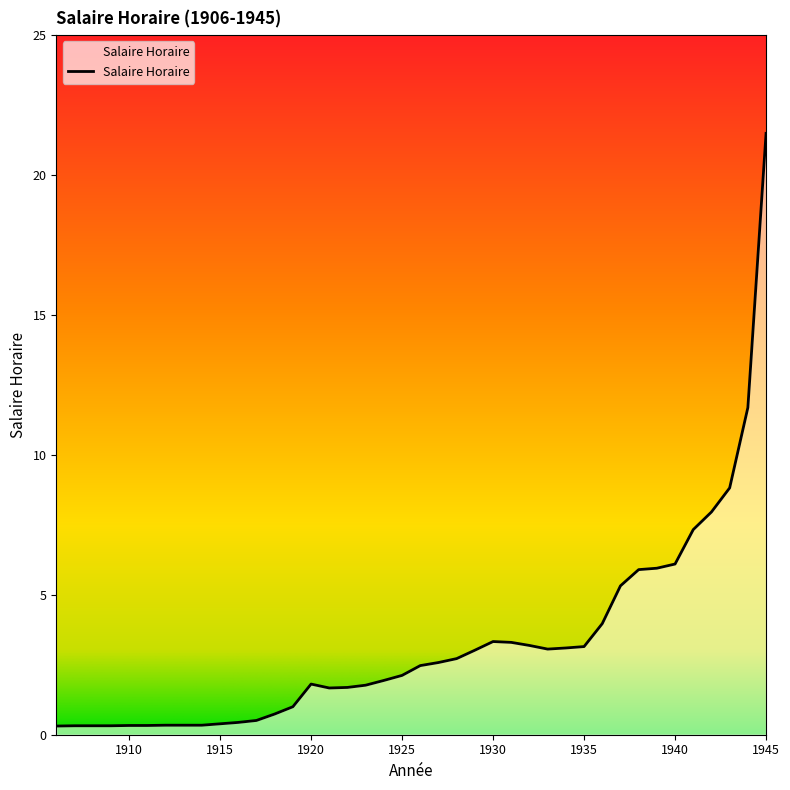

What is the maximum value shown in the chart?

21.5